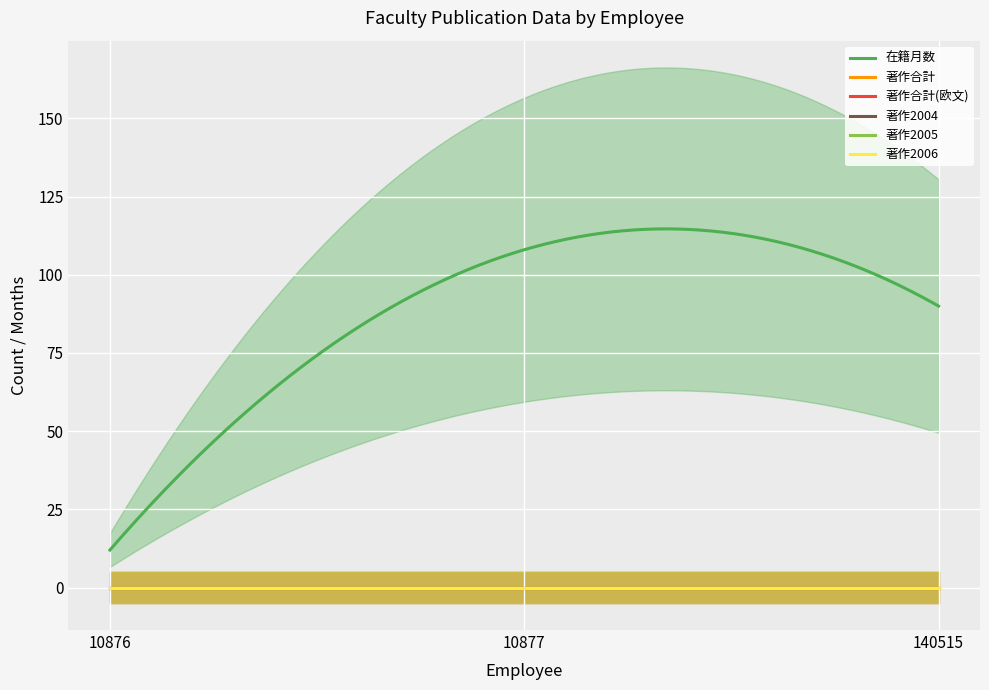

Rank the series by their maximum value, from highest to lowest.

在籍月数, 著作合計, 著作合計(欧文), 著作2004, 著作2005, 著作2006